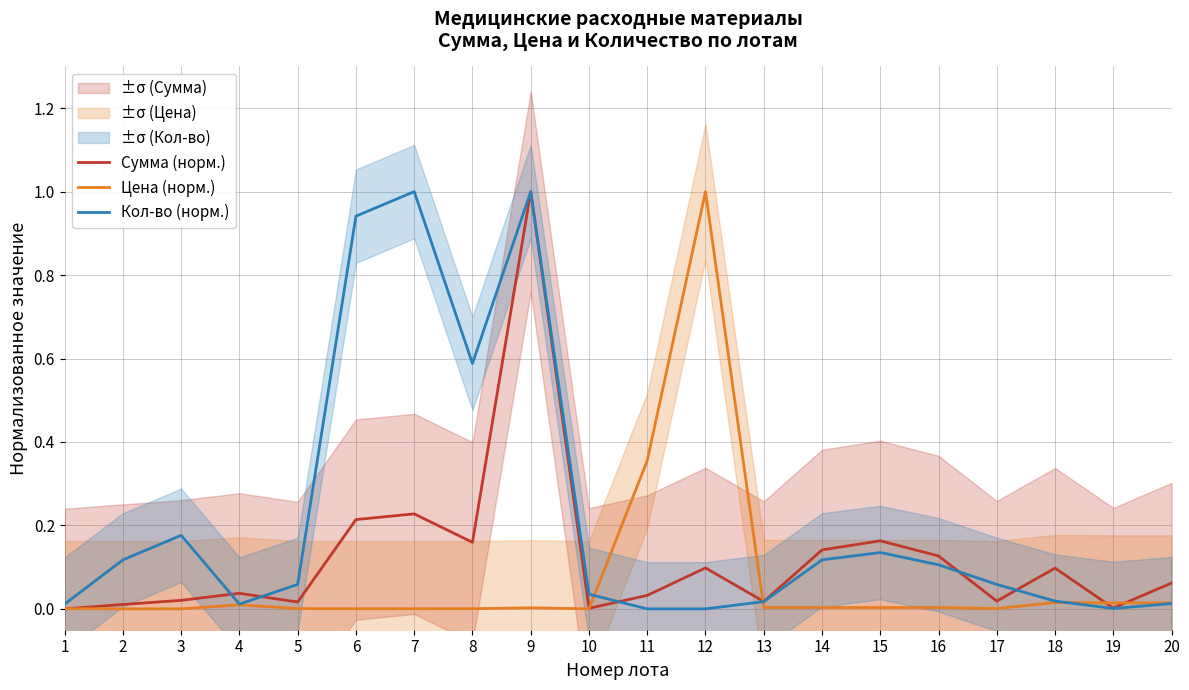

What is the value of the Сумма (норм.) point at the 20th from the left?

0.1